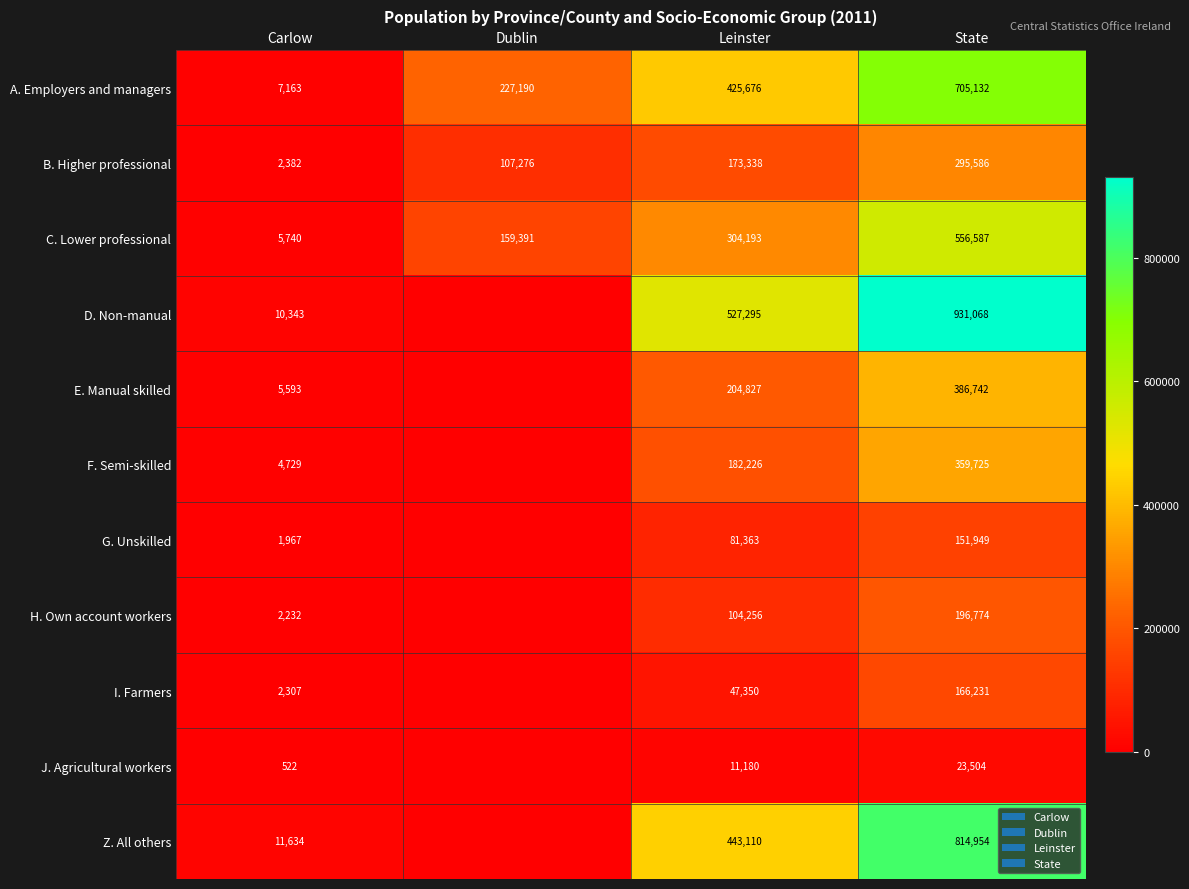

What is the sum of all B. Higher professional values?

578582